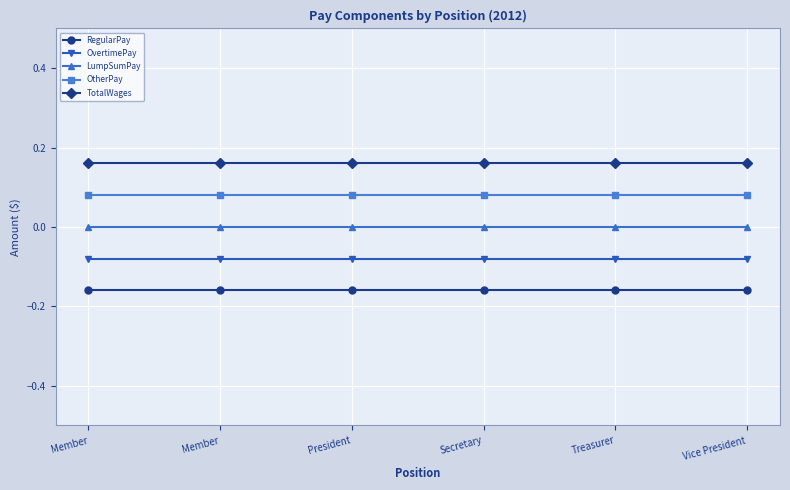

How many lines are shown in the chart?

5